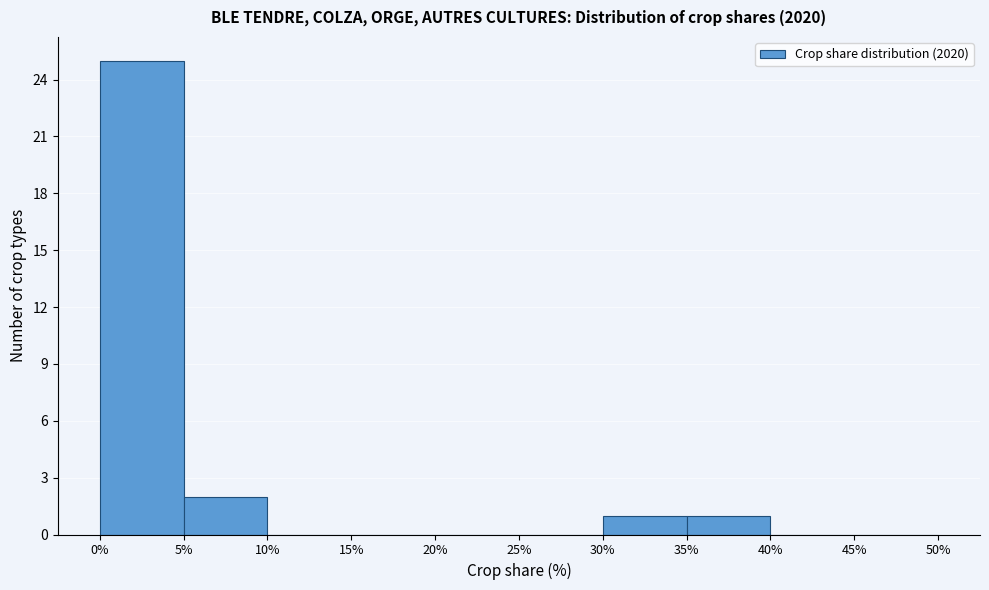

Reading left to right, list every bar in this chart as the range it spans on the x-axis followed by its height. The values are not printed on the chart, so give them approximately, as read against the axis.

0% to 5%: 25
5% to 10%: 2
10% to 15%: 0
15% to 20%: 0
20% to 25%: 0
25% to 30%: 0
30% to 35%: 1
35% to 40%: 1
40% to 45%: 0
45% to 50%: 0